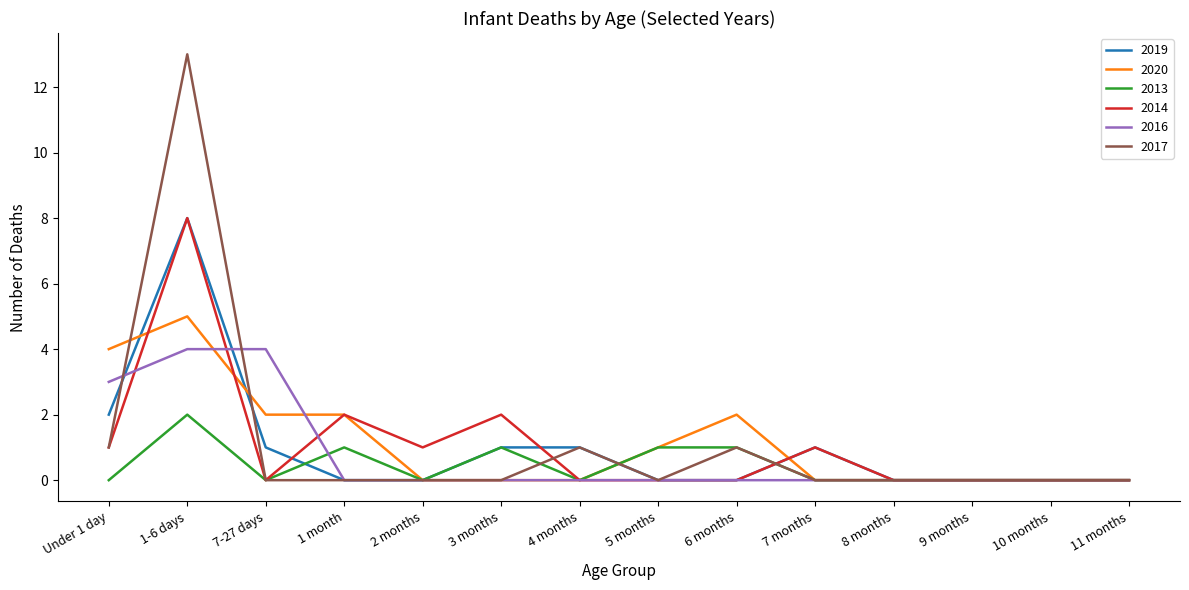

Where is 2019 nearest to the value 4?

Under 1 day